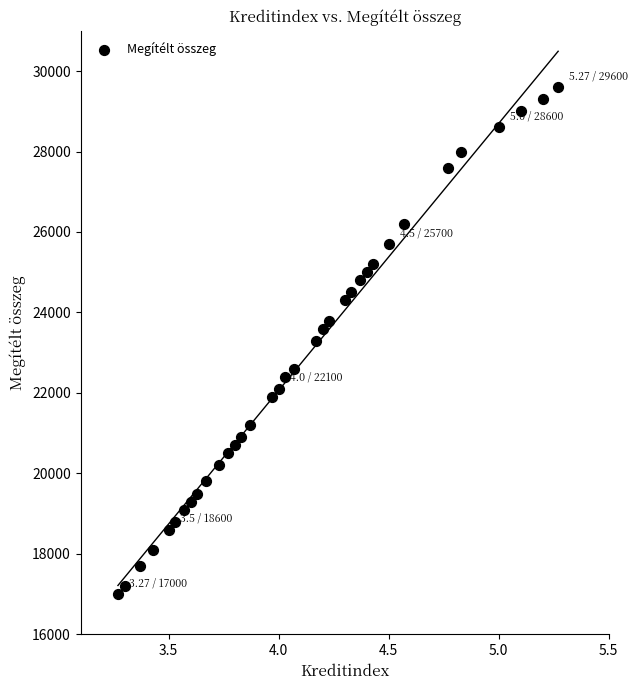

What is the range of Y values (max minus min)?

12600